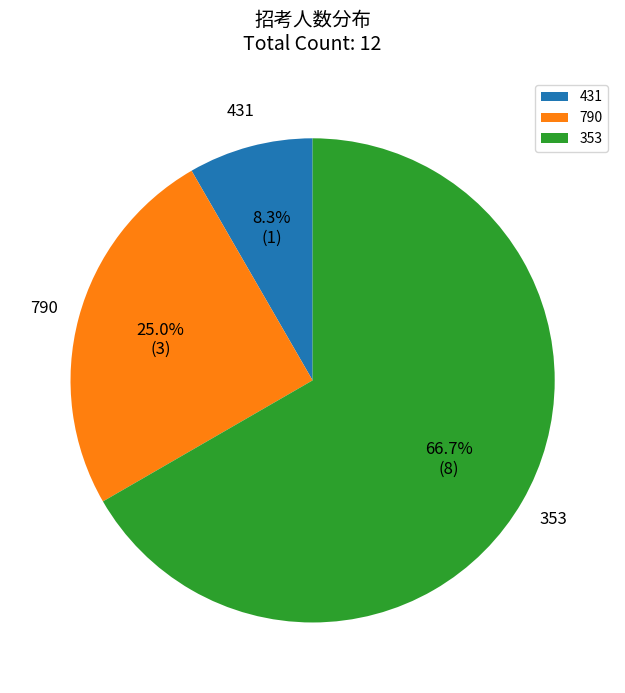

Between 353 and 790, which is larger?

353